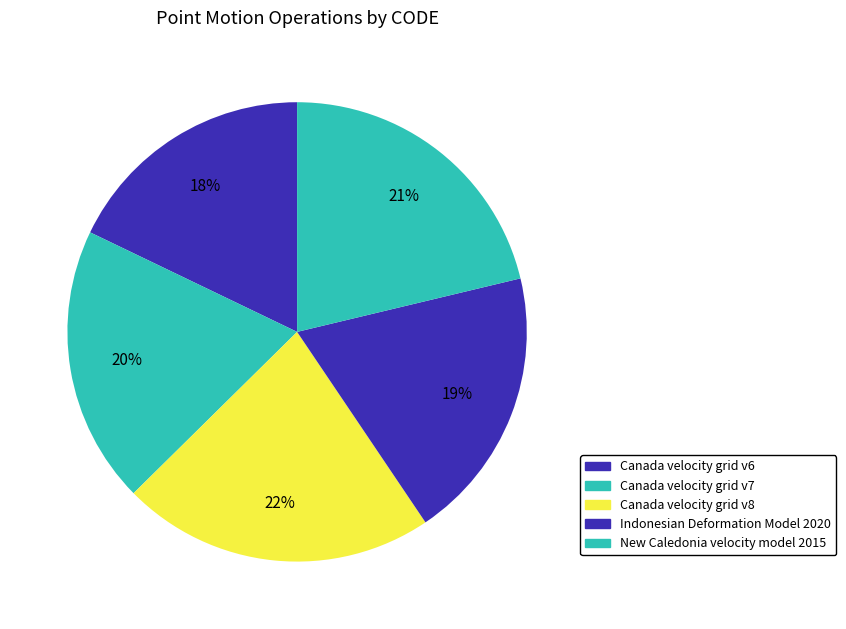

Count the number of slices in the pie.

5